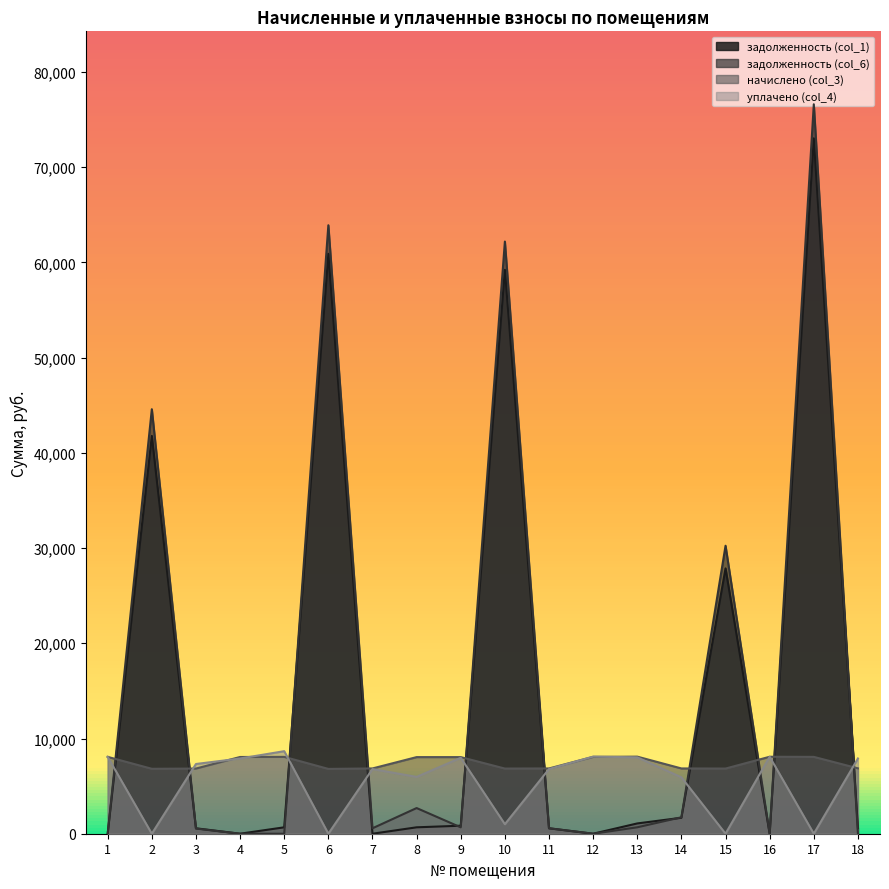

Where does the задолженность (col_6) series first go above 670?

2